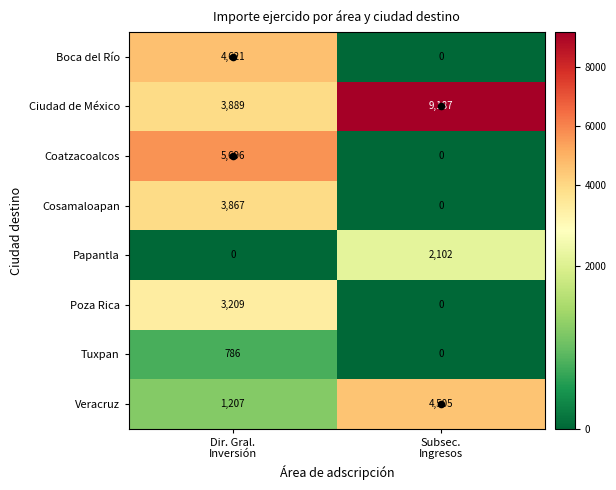

List the series in order of their peak value, lowest first.

Tuxpan, Papantla, Poza Rica, Cosamaloapan, Veracruz, Boca del Río, Coatzacoalcos, Ciudad de México